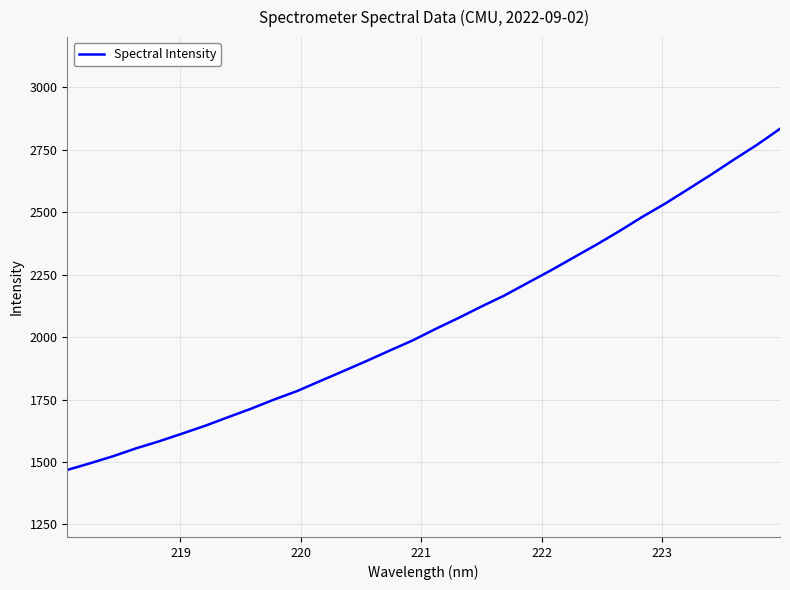

What is the greatest value displayed?

2833.1